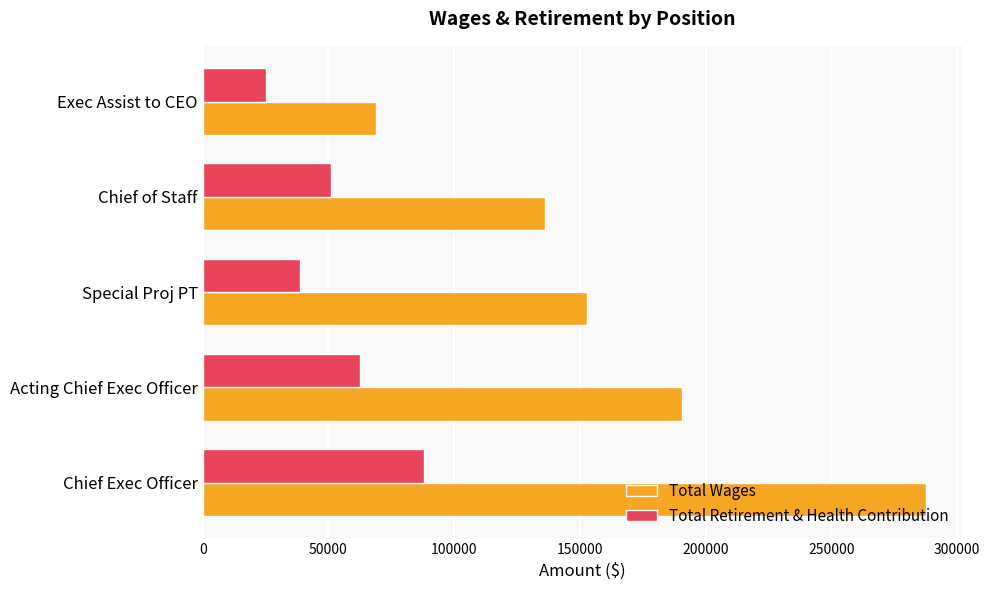

What is the sum of all Total Retirement & Health Contribution values?

265488